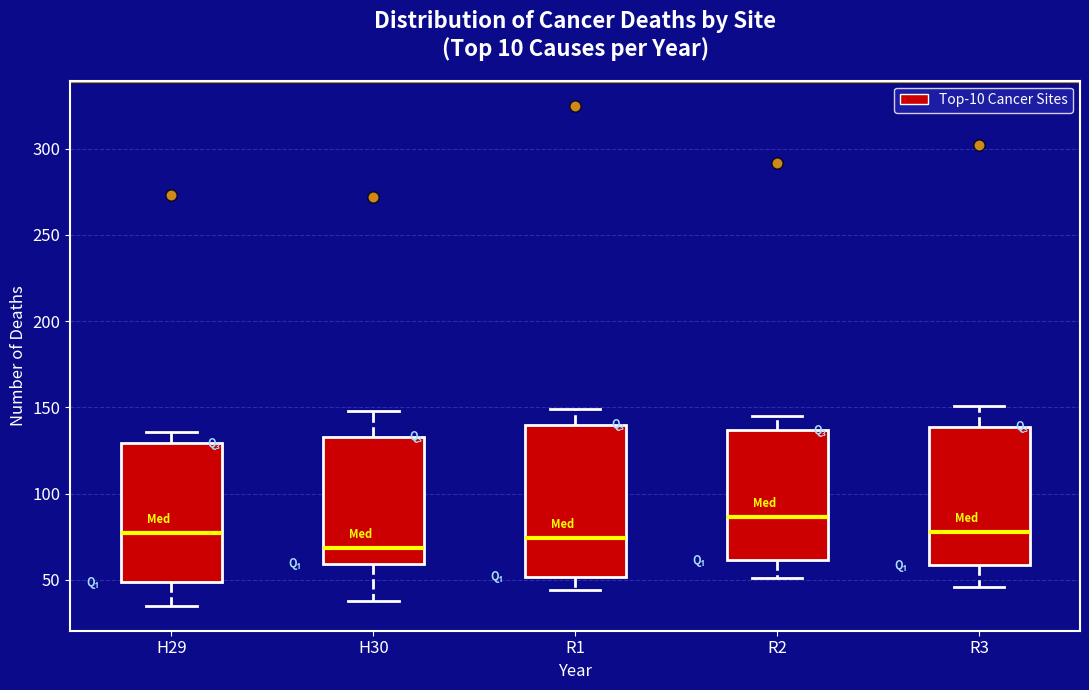

Reading left to right, read every box against the y-axis: the position of its median line, the range the box covers, and the ends of its whiskers. The values are not printed on the chart, so give them approximately, as read against the axis.

H29: median 75, box 50 to 130, whiskers 35 to 135
H30: median 70, box 60 to 135, whiskers 40 to 150
R1: median 75, box 50 to 140, whiskers 45 to 150
R2: median 85, box 60 to 135, whiskers 50 to 145
R3: median 80, box 60 to 140, whiskers 45 to 150